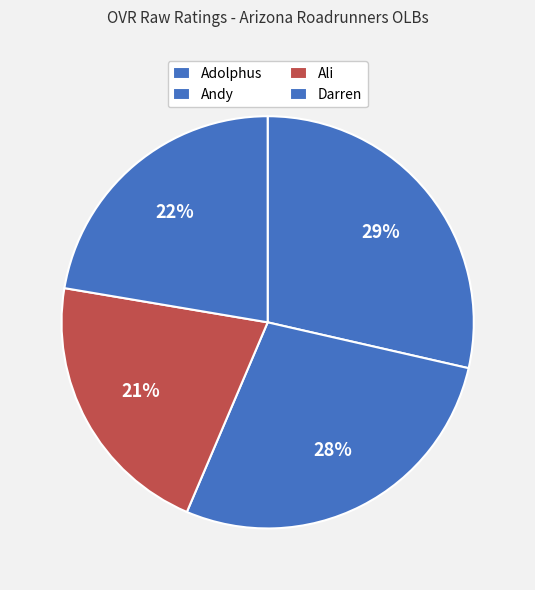

How many segments does this pie chart have?

4